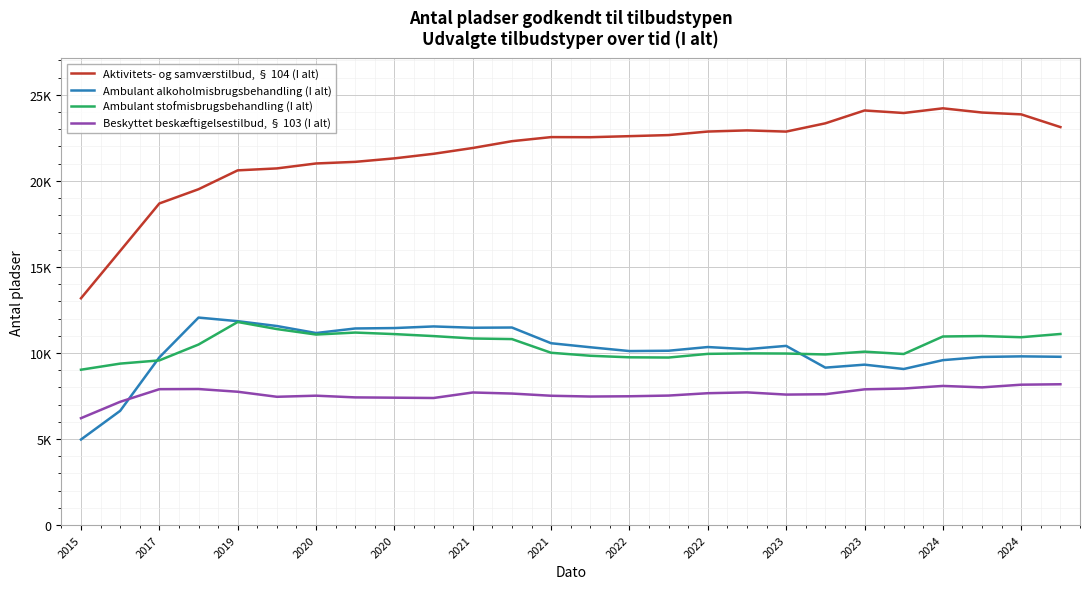

How many interior local valleys does the Beskyttet beskæftigelsestilbud, § 103 (I alt) series have?

5